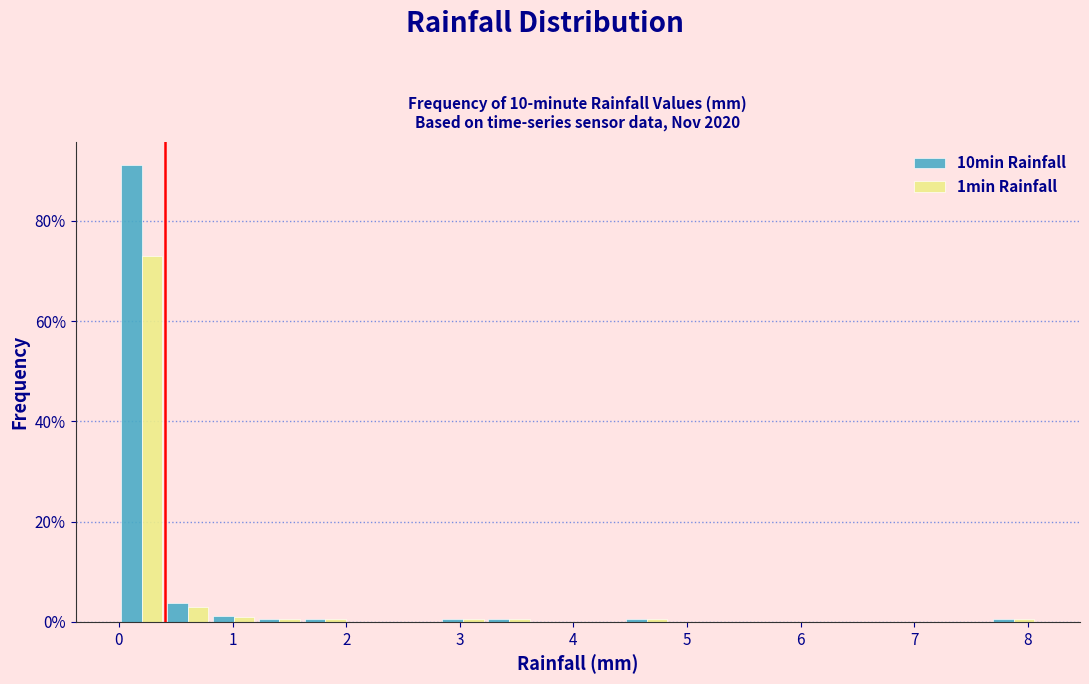

What is the height of the 10min Rainfall bar covering 0.0 to 0.4 on the x-axis? Neither the bar edges nor the heights are printed on the chart, so give them approximately, as read against the axes.

92